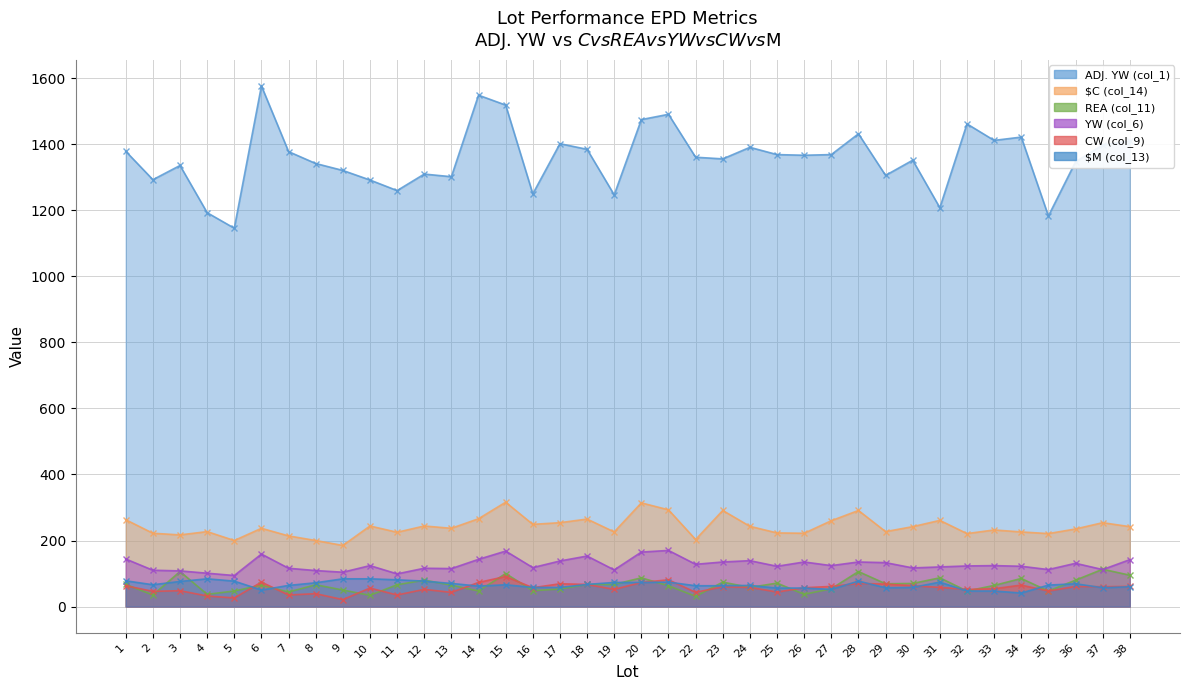

Reading left to right, extract all data points from this chart.

ADJ. YW (col_1): 1379	1293	1336	1193	1146	1577	1378	1342	1321	1292	1260	1310	1302	1549	1519	1250	1402	1385	1247	1475	1491	1361	1356	1391	1369	1367	1369	1432	1306	1352	1208	1462	1412	1422	1183	1347	1398	1410
$C (col_14): 263	222	217	227	200	237	214	200	185	244	225	244	237	266	316	249	254	265	226	314	293	203	291	243	223	222	260	291	227	242	261	221	232	226	221	235	254	242
REA (col_11): 67	35	106	37	47	65	44	66	50	34	66	80	65	47	100	48	53	67	67	87	63	31	74	58	71	37	54	106	69	70	87	47	64	85	47	80	113	95
YW (col_6): 144	110	108	101	94	159	116	109	104	124	99	116	115	143	168	118	138	153	111	165	170	128	135	139	122	135	124	135	133	117	120	123	124	122	112	131	112	142
CW (col_9): 63	46	48	32	26	74	35	39	21	56	35	52	43	73	91	57	69	67	52	73	81	43	60	58	44	57	61	70	68	63	58	52	54	65	47	61	60	61
$M (col_13): 78	66	76	84	77	50	64	72	84	84	81	77	70	62	66	58	58	67	73	73	74	63	63	64	56	56	52	77	57	58	74	47	47	41	65	69	57	60